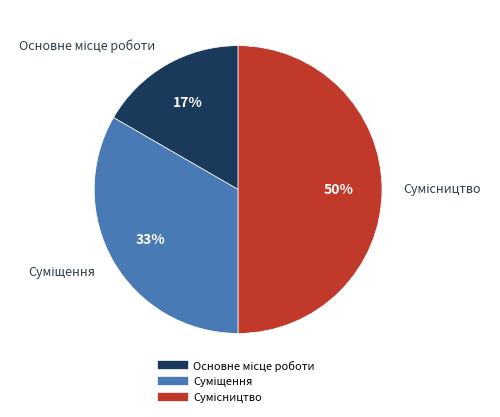

To the nearest percent, what is the average slice percentage?

33%